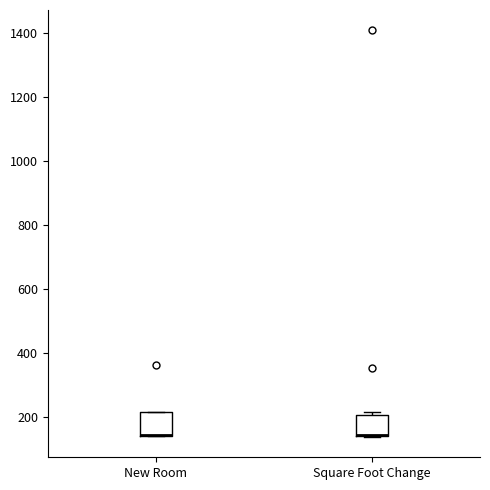

Reading left to right, read every box against the y-axis: the position of its median line, the range the box covers, and the ends of its whiskers. The values are not printed on the chart, so give them approximately, as read against the axis.

New Room: median 140 (drawn on the box's lower edge), box 140 to 220, whiskers 140 to 220
Square Foot Change: median 140 (drawn on the box's lower edge), box 140 to 200, whiskers 140 to 220